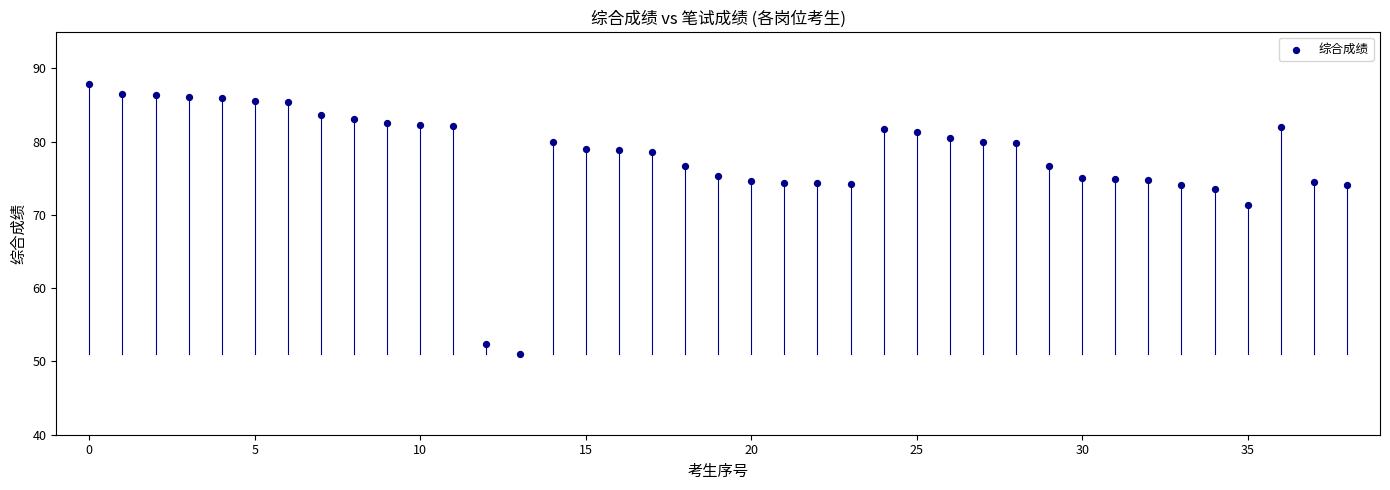

What is the range of Y values (max minus min)?

36.8